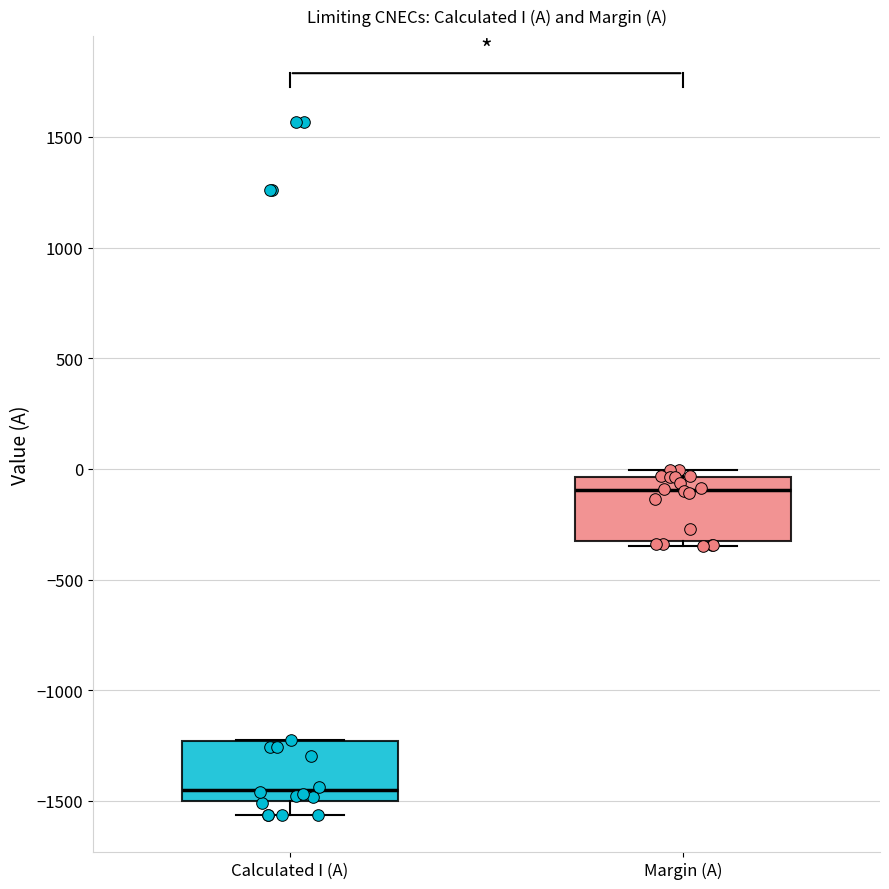

Reading left to right, transcribe this box plot: for each box, give where its median line is, the range the box spans, and where its two whiskers end, as read against the y-axis. The values are not printed on the chart, so give them approximately, as read against the axis.

Calculated I (A): median -1450, box -1500 to -1250, whiskers -1550 to -1200
Margin (A): median -100, box -300 to -50, whiskers -350 to 0